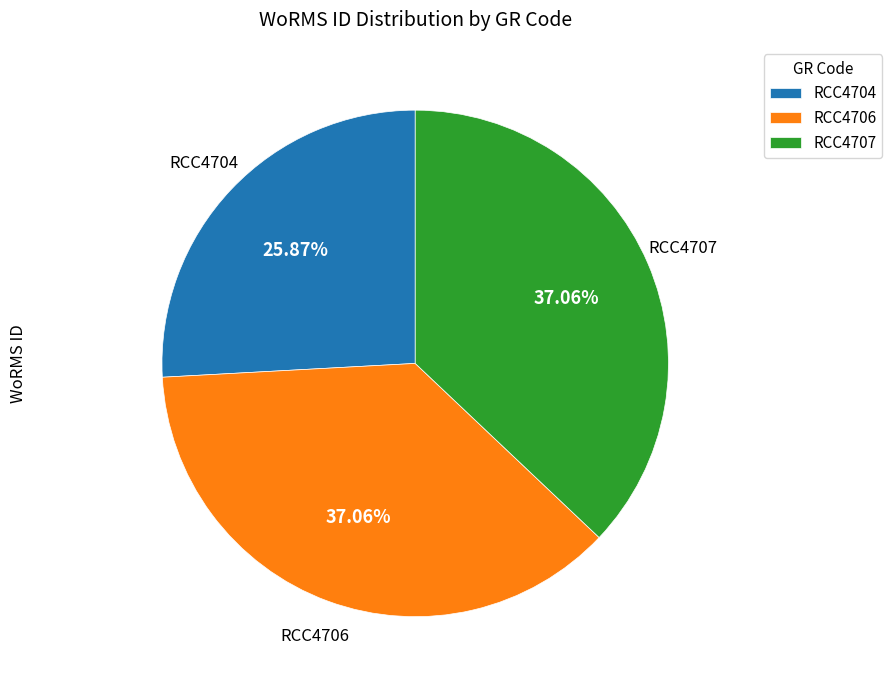

Is the sum of RCC4704 and RCC4707 greater than half?

Yes